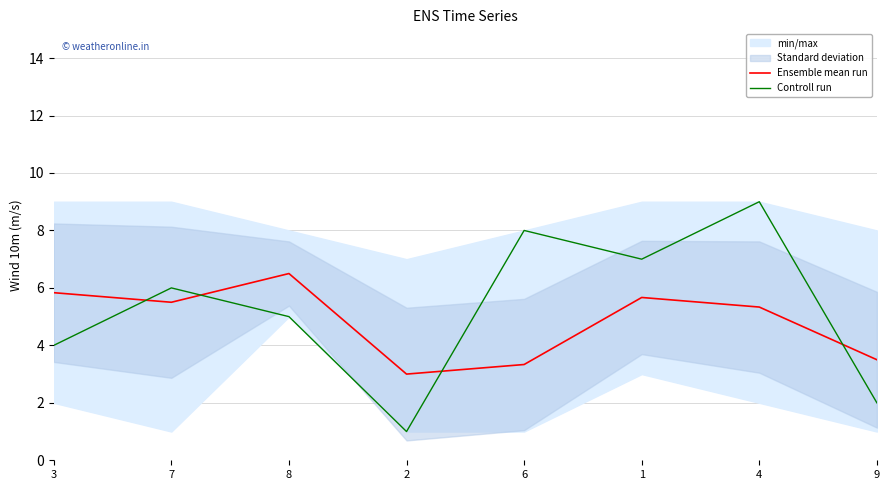

True or false: Ensemble mean run and Controll run cross at least once.

True